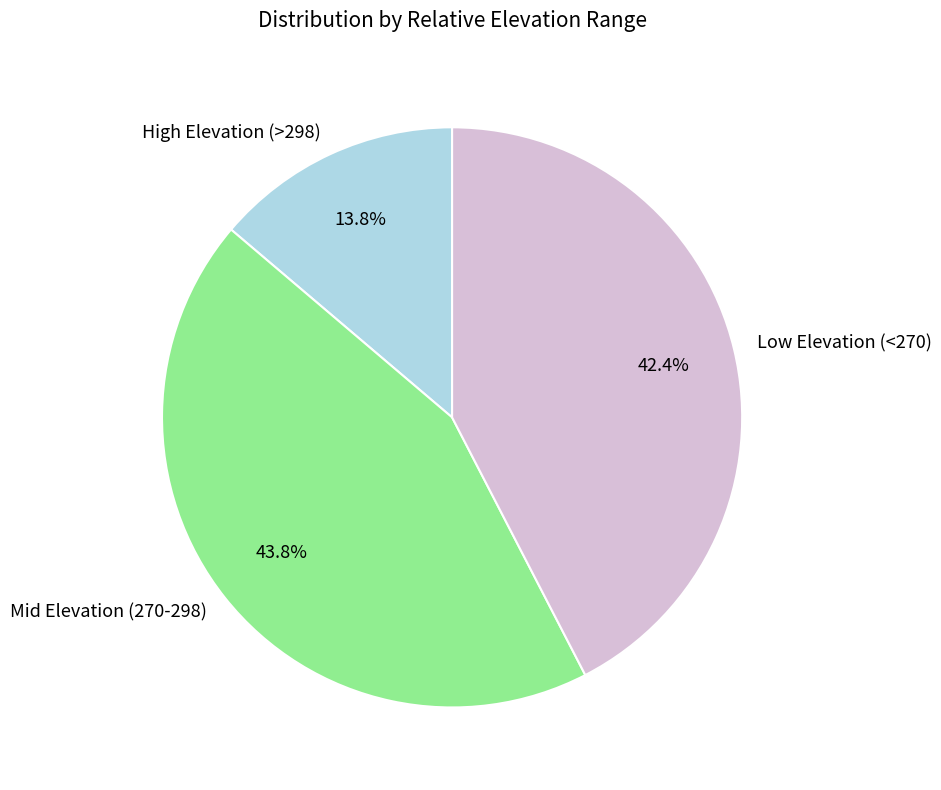

How many slices are in this pie chart?

3